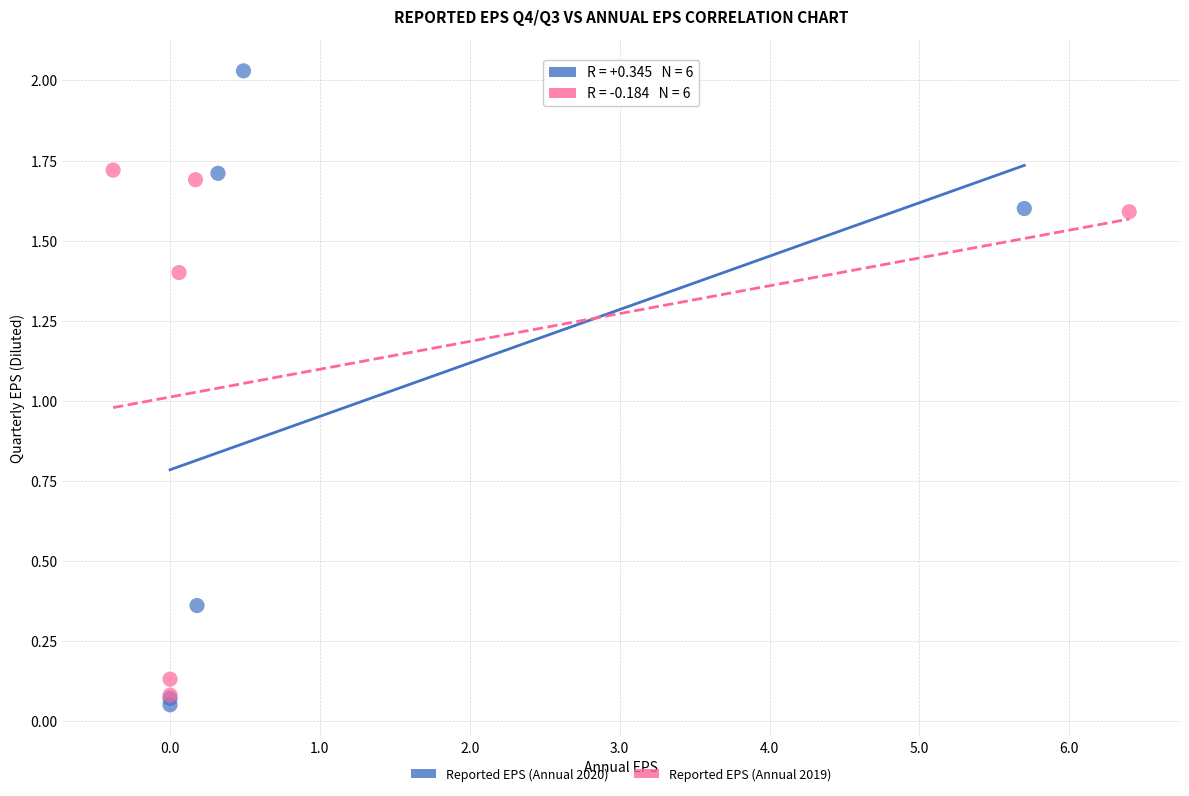

Which series has the largest Y range (max minus min)?

Reported EPS (Annual 2020)